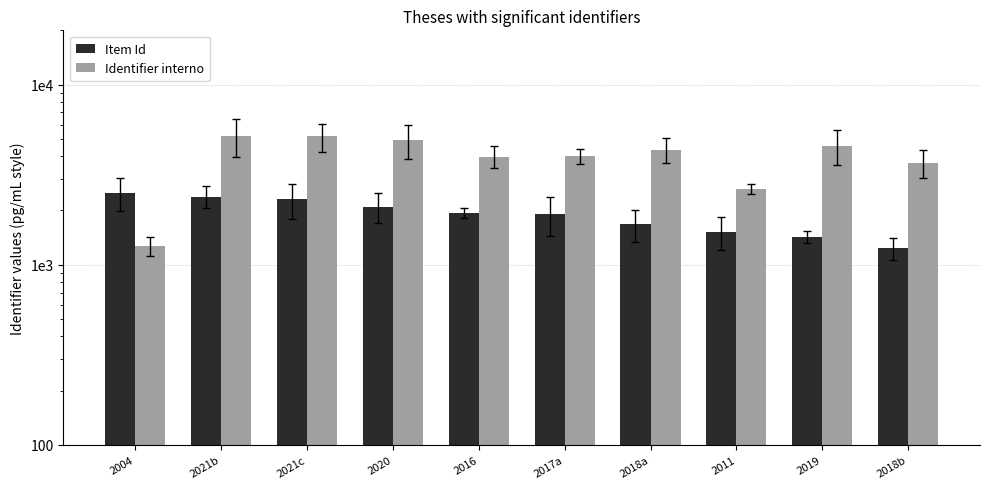

What is the maximum value for Identifier interno?

5192